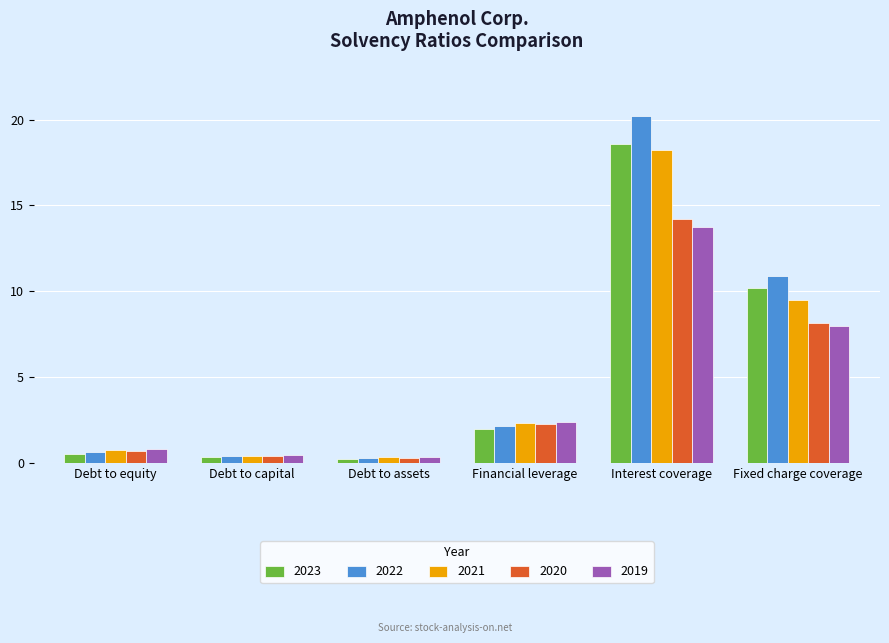

What is the minimum value shown in the chart?

0.3